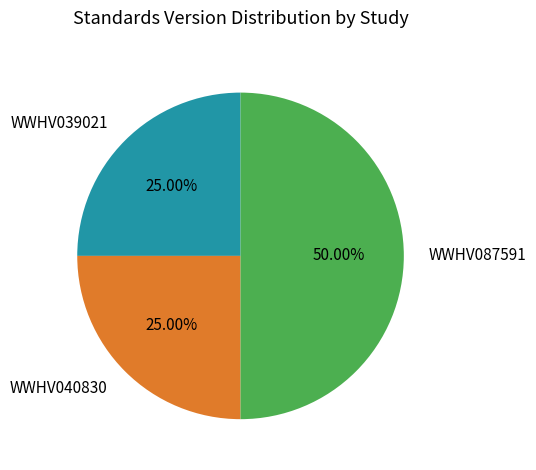

Does WWHV040830 account for over 50% of the chart?

No